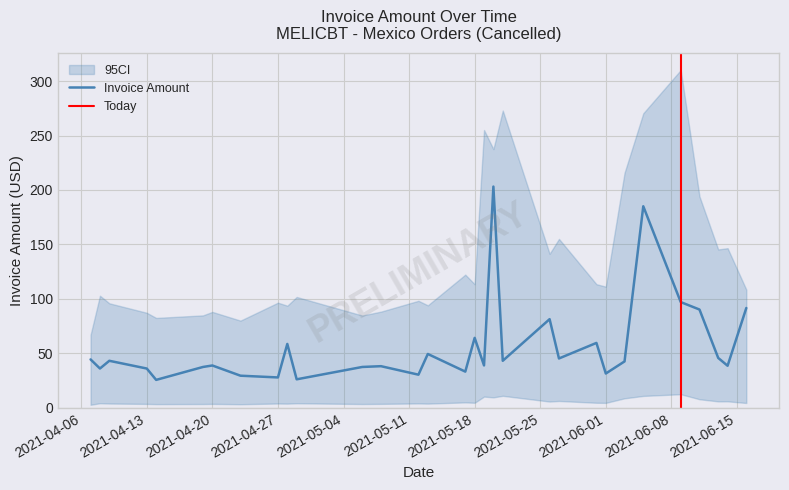

Reading left to right, transcribe all the data shown in this chart.

2021-04-07=44.4	2021-04-08=36.0	2021-04-09=43.1	2021-04-13=36.0	2021-04-14=25.6	2021-04-19=37.4	2021-04-20=38.8	2021-04-23=29.4	2021-04-27=27.8	2021-04-28=58.5	2021-04-29=26.1	2021-05-06=37.4	2021-05-08=38.1	2021-05-12=30.3	2021-05-13=49.4	2021-05-17=33.1	2021-05-18=64.2	2021-05-19=38.8	2021-05-20=203.1	2021-05-21=43.1	2021-05-26=81.3	2021-05-27=45.2	2021-05-31=59.5	2021-06-01=31.4	2021-06-03=42.5	2021-06-05=185.0	2021-06-09=97.0	2021-06-11=90.2	2021-06-13=45.7	2021-06-14=38.5	2021-06-16=91.6